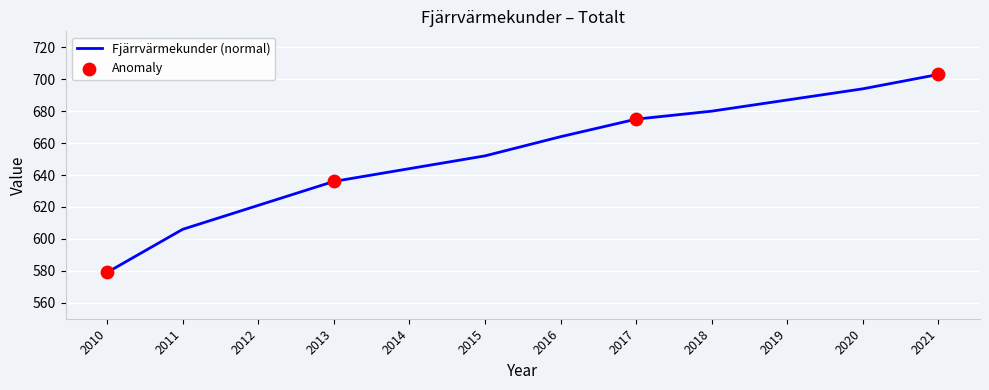

Approximately how many times larger is the value at 2012 compared to 2010?

1.1